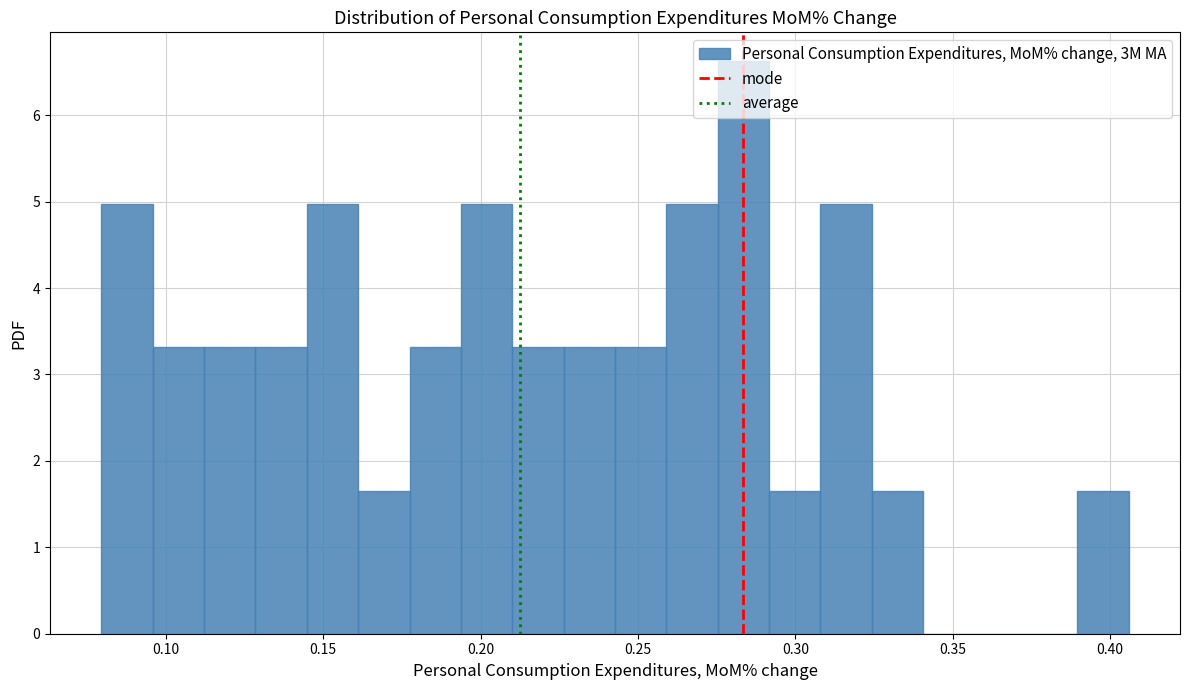

Around what value on the x-axis is the tallest bar? Give the approximate position of its centre, as read against the axis.

0.285